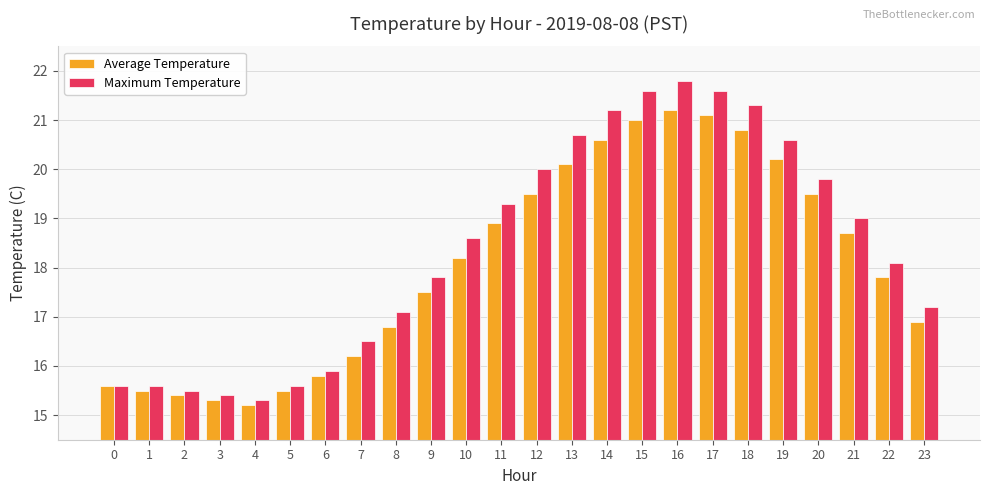

Are the bars horizontal?

No